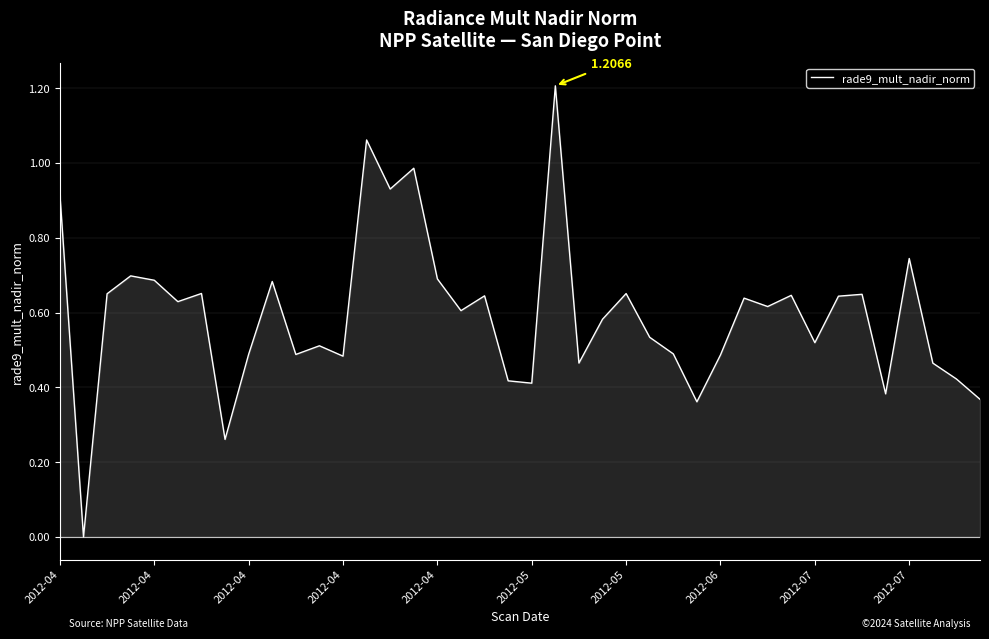

What is the difference between the maximum and minimum values?

1.2